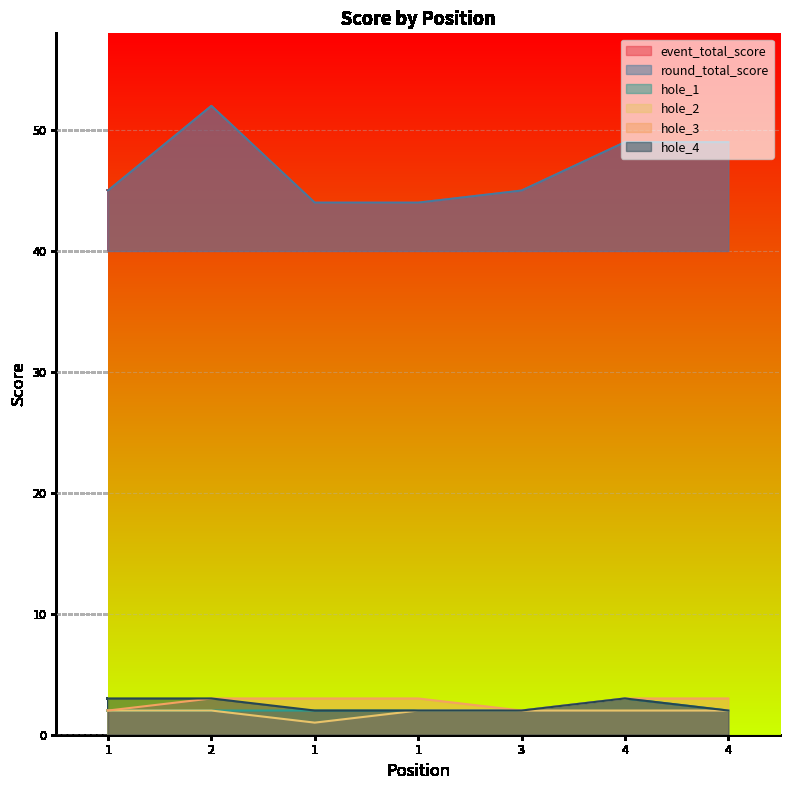

Reading left to right, what are all the values shown in this chart?

event_total_score: 1=45	2=52	1=44	1=44	3=45	4=49	4=49
round_total_score: 1=45	2=52	1=44	1=44	3=45	4=49	4=49
hole_1: 1=2	2=2	1=2	1=2	3=2	4=3	4=2
hole_2: 1=2	2=2	1=1	1=2	3=2	4=2	4=2
hole_3: 1=2	2=3	1=3	1=3	3=2	4=3	4=3
hole_4: 1=3	2=3	1=2	1=2	3=2	4=3	4=2